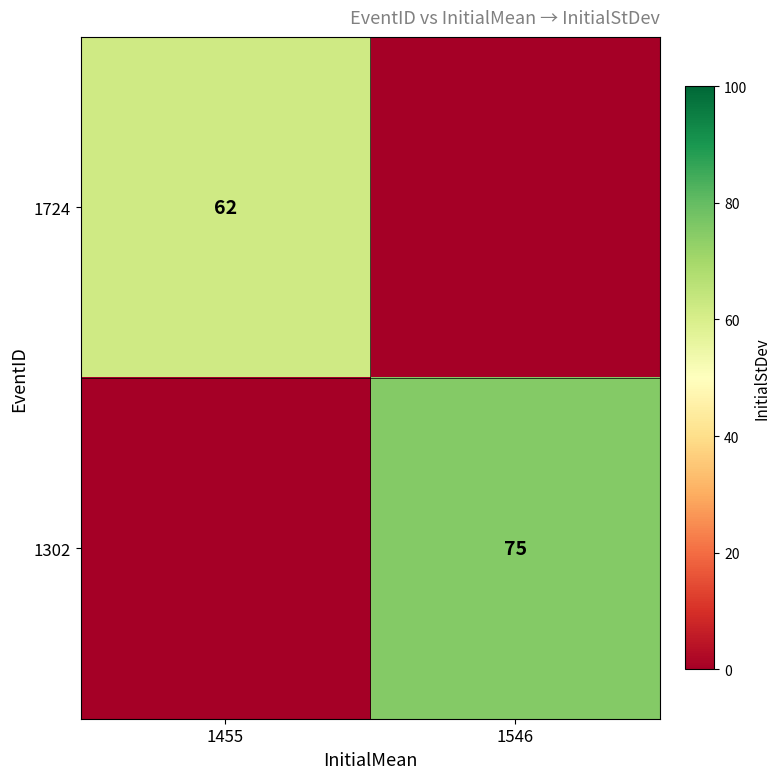

Which series changed the most between 1455 and 1546?

1302